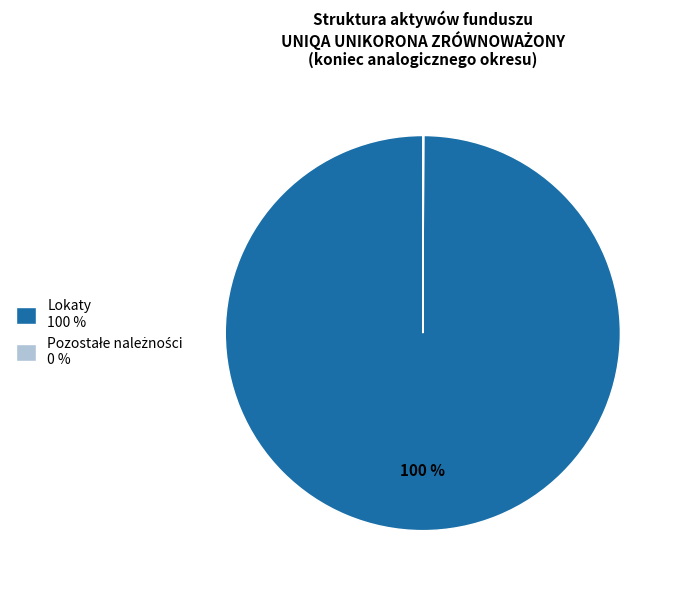

To the nearest percent, what is the average slice percentage?

50%